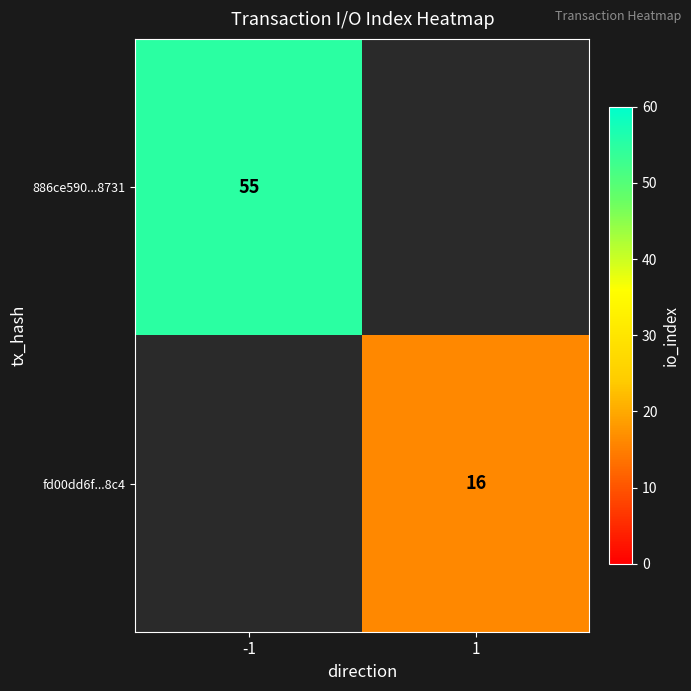

Which category has the lowest value across all series?

1